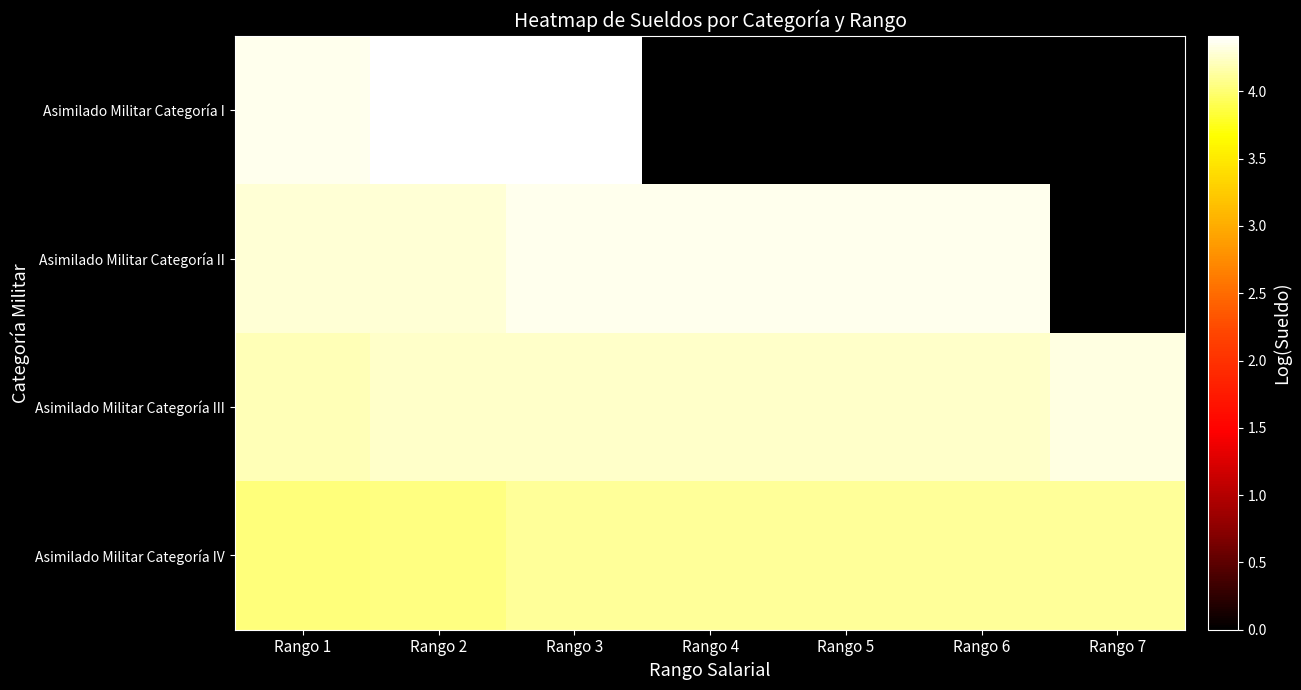

At Rango 2, list the series in order from smallest to largest.

Asimilado Militar Categoría IV, Asimilado Militar Categoría III, Asimilado Militar Categoría II, Asimilado Militar Categoría I